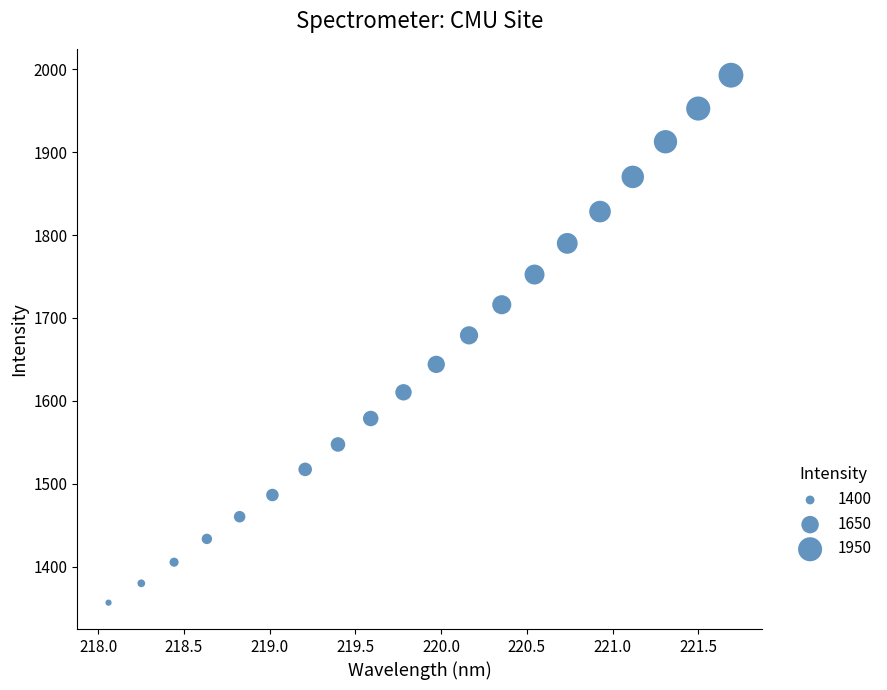

What is the range of X values (max minus min)?

3.6